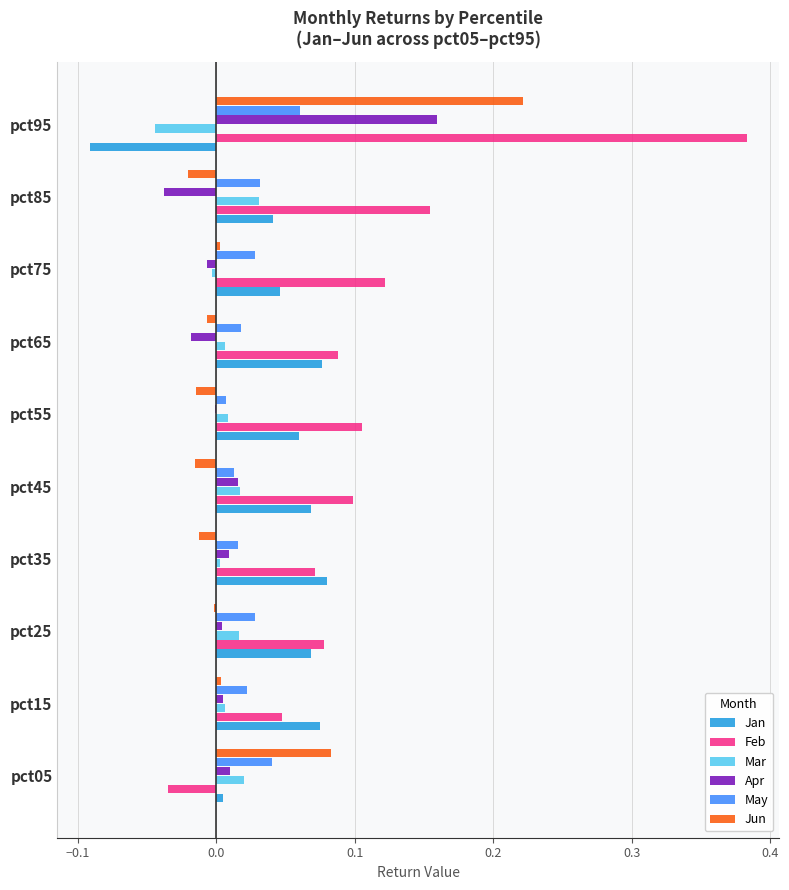

What is the sum of all May values?

0.3